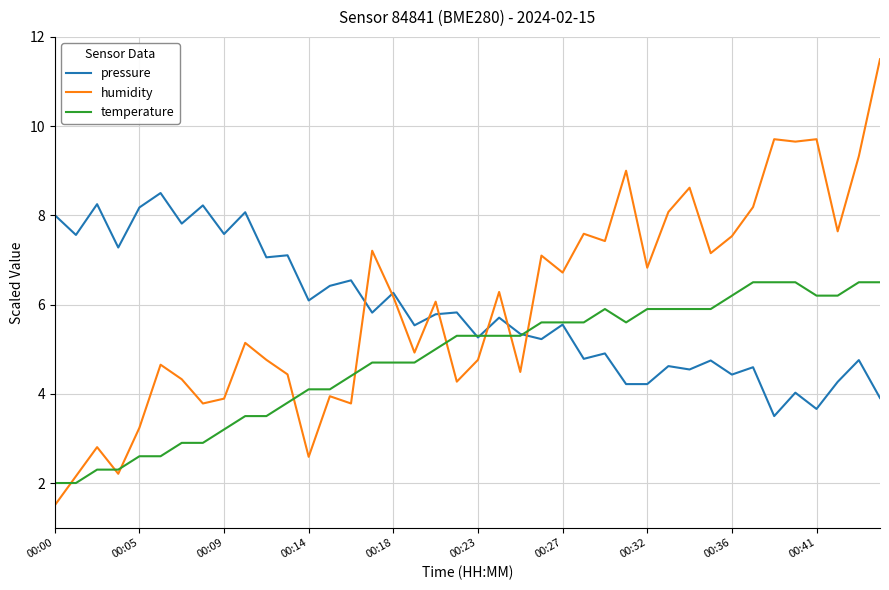

Does the chart display data point markers on the line(s)?

No